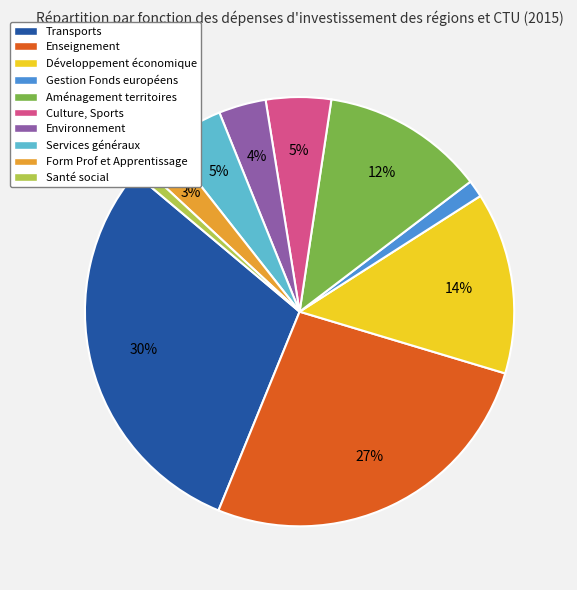

To the nearest percent, what percentage of the pie is Aménagement territoires?

12%